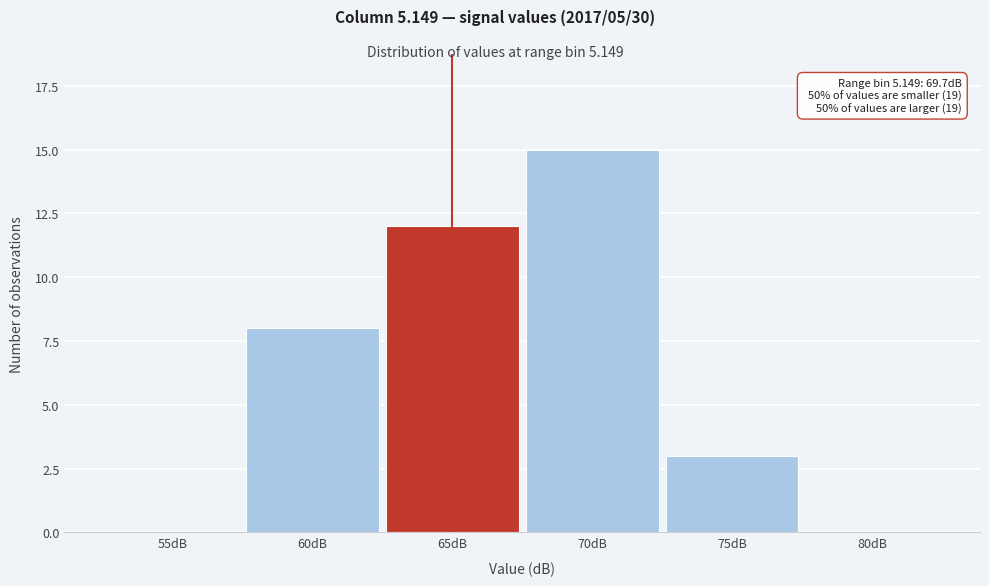

Reading right to left, transcribe all the data shown in this chart.

80dB=0	75dB=3	70dB=15	65dB=12	60dB=8	55dB=0